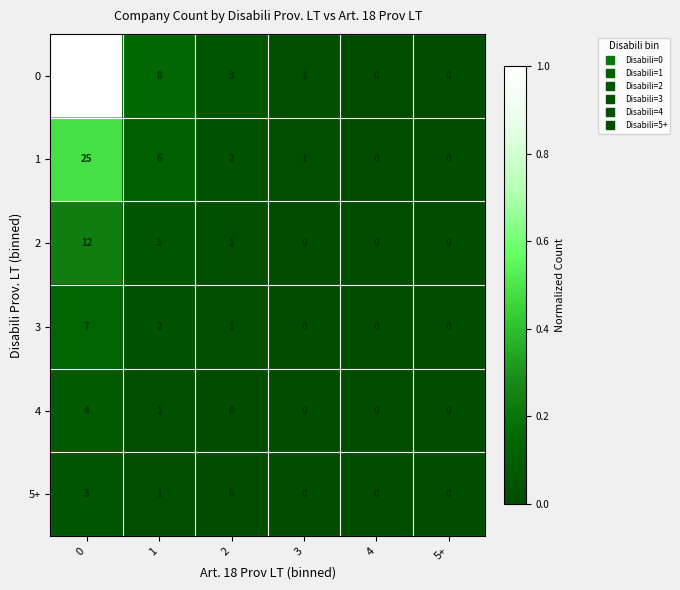

Which series has the largest range (max minus min)?

0